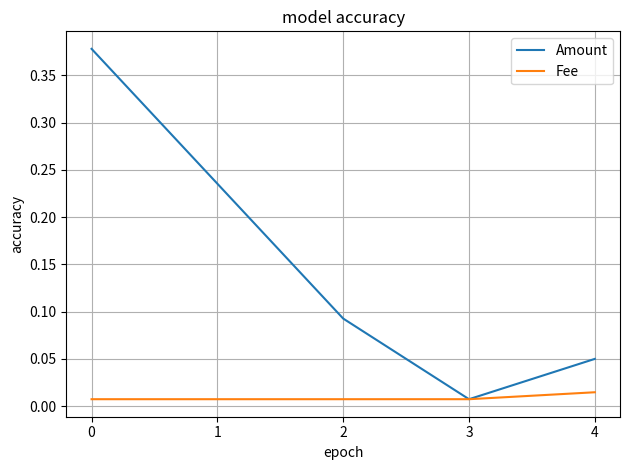

What are all the series names shown in the legend?

Amount, Fee